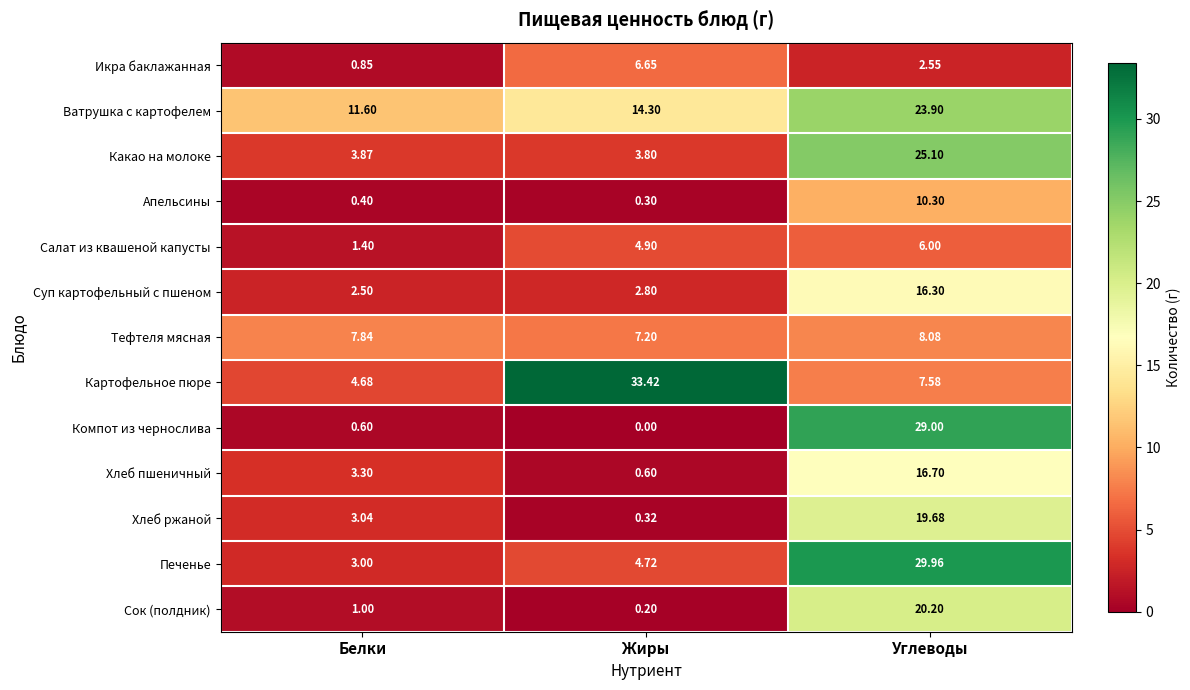

At Белки, list the series in order from smallest to largest.

Апельсины, Компот из чернослива, Икра баклажанная, Сок (полдник), Салат из квашеной капусты, Суп картофельный с пшеном, Печенье, Хлеб ржаной, Хлеб пшеничный, Какао на молоке, Картофельное пюре, Тефтеля мясная, Ватрушка с картофелем